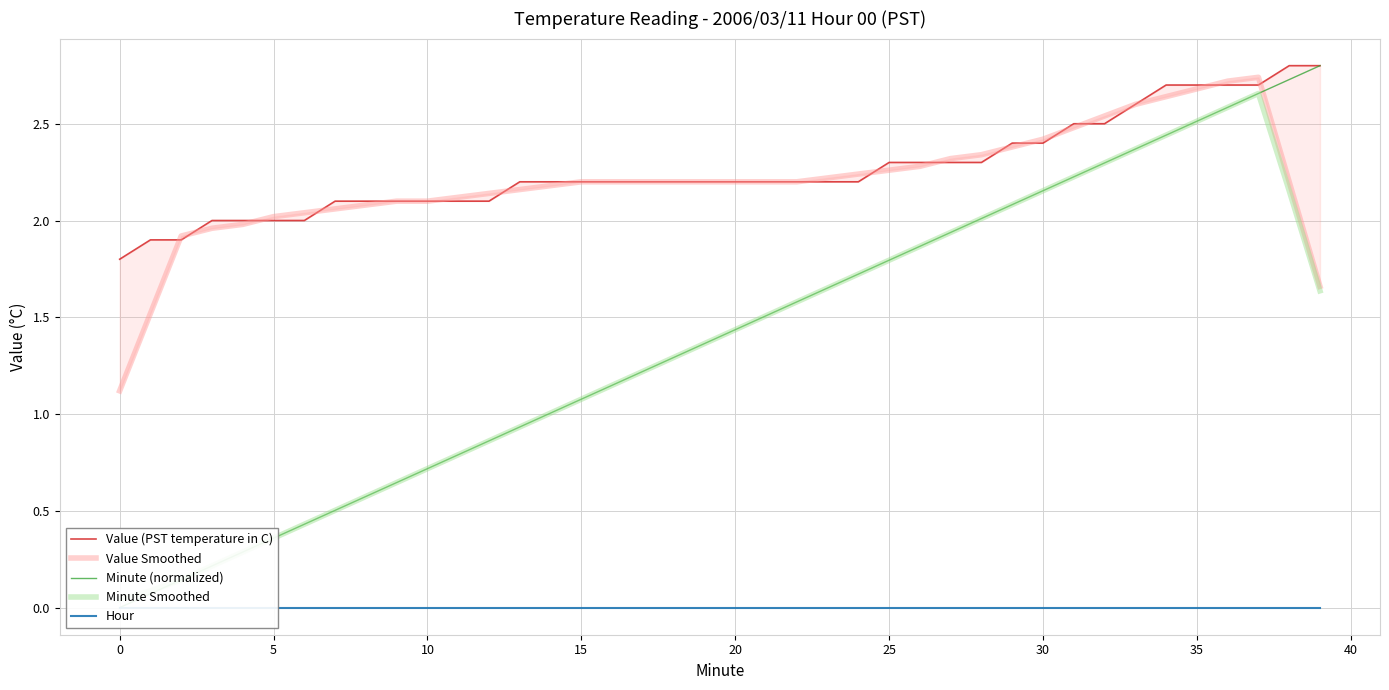

Count the Value (PST temperature in C) values in the range 2 to 3.

37